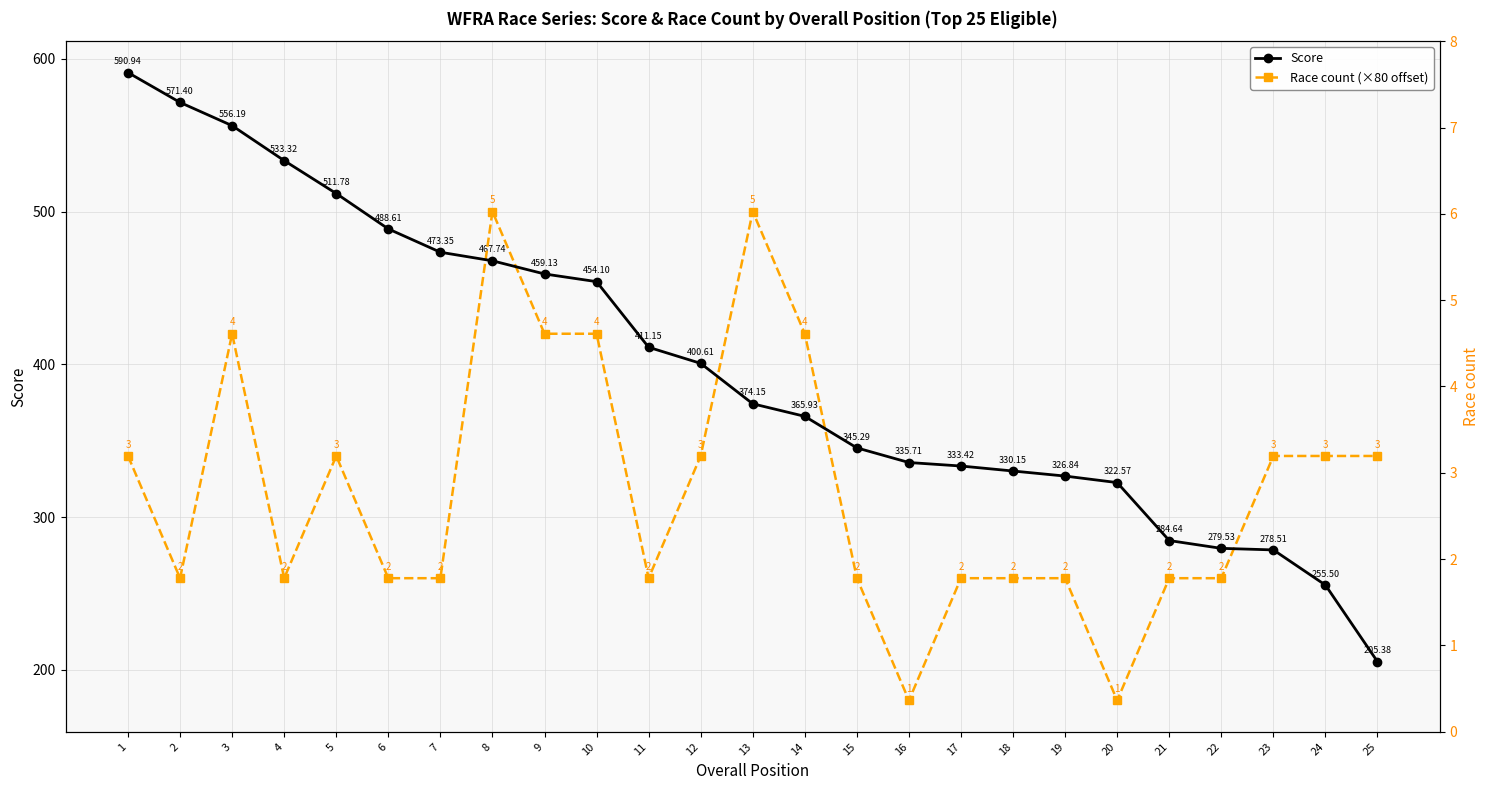

Between which two adjacent categories do Score and Race count (×80 offset) first intersect?

7 and 8